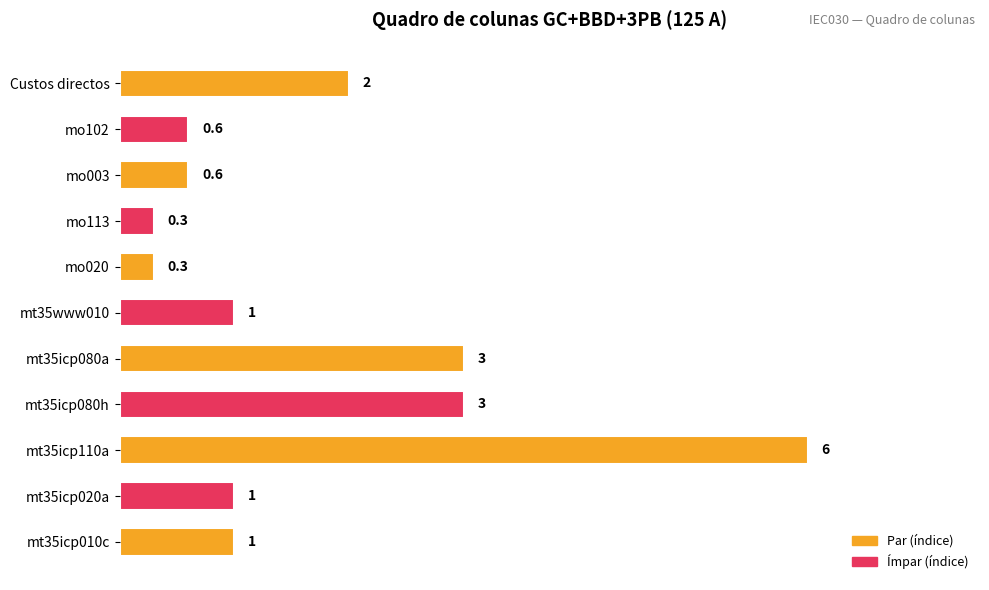

What is the difference between the second highest and minimum values?

2.7